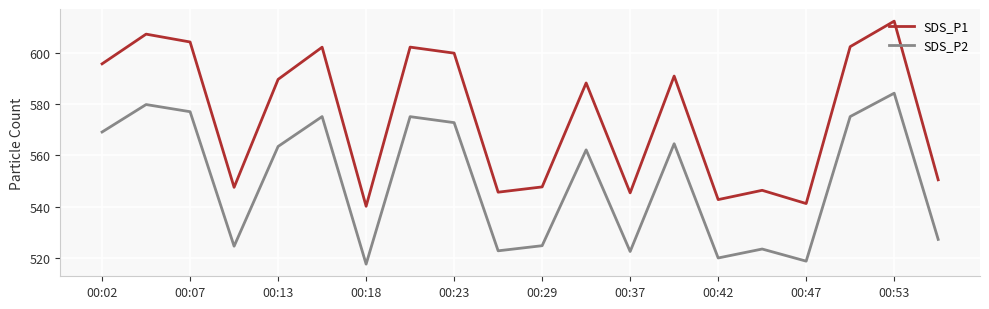

Which series has the widest spread of values?

SDS_P1